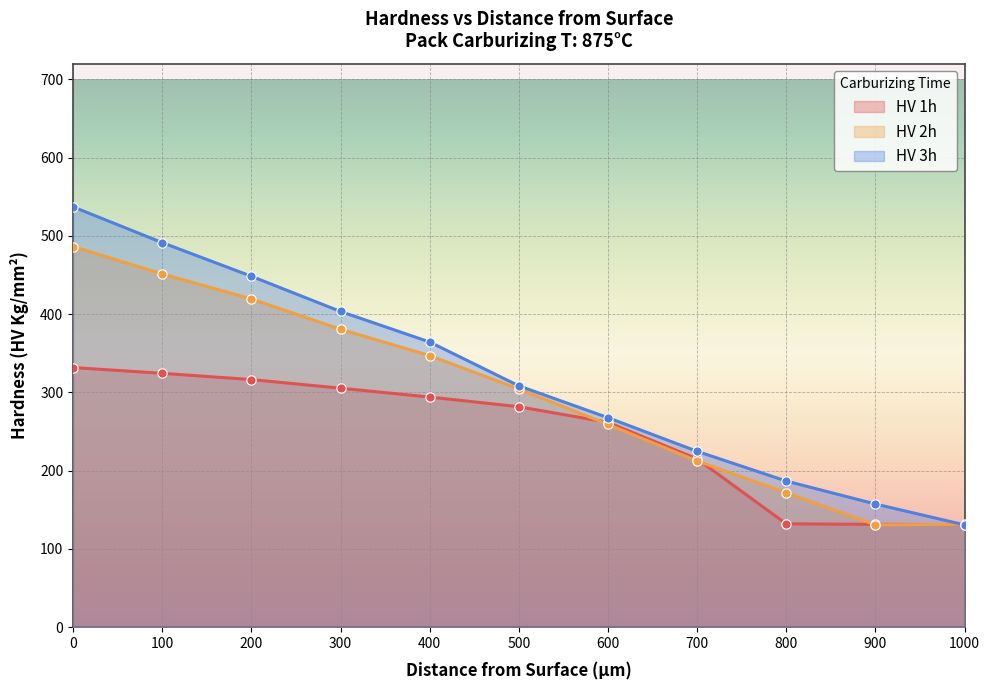

Which series reaches the maximum Y coordinate?

HV 3h